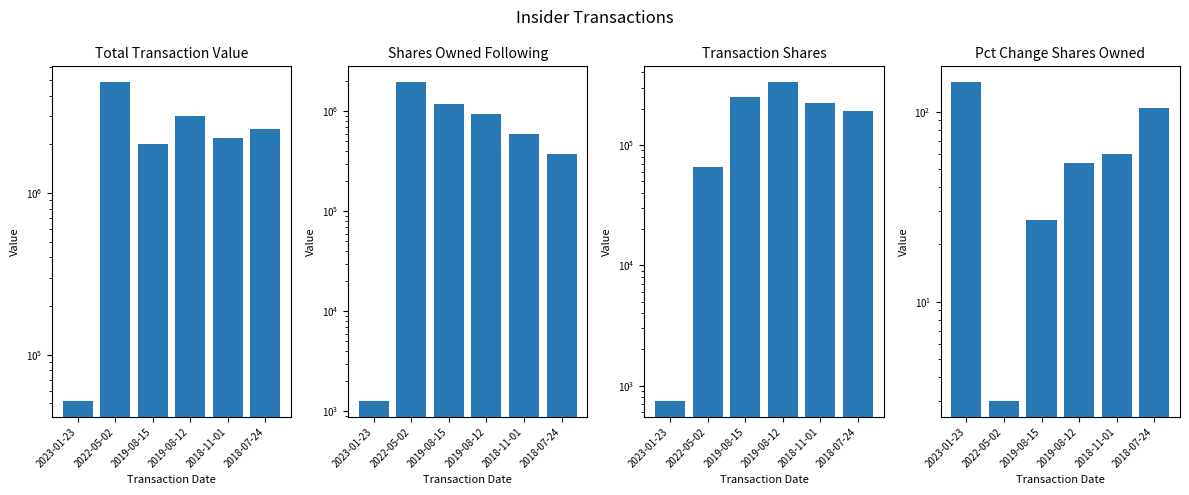

List the series in order of their peak value, highest first.

Total Transaction Value, Shares Owned Following, Transaction Shares, Pct Change Shares Owned